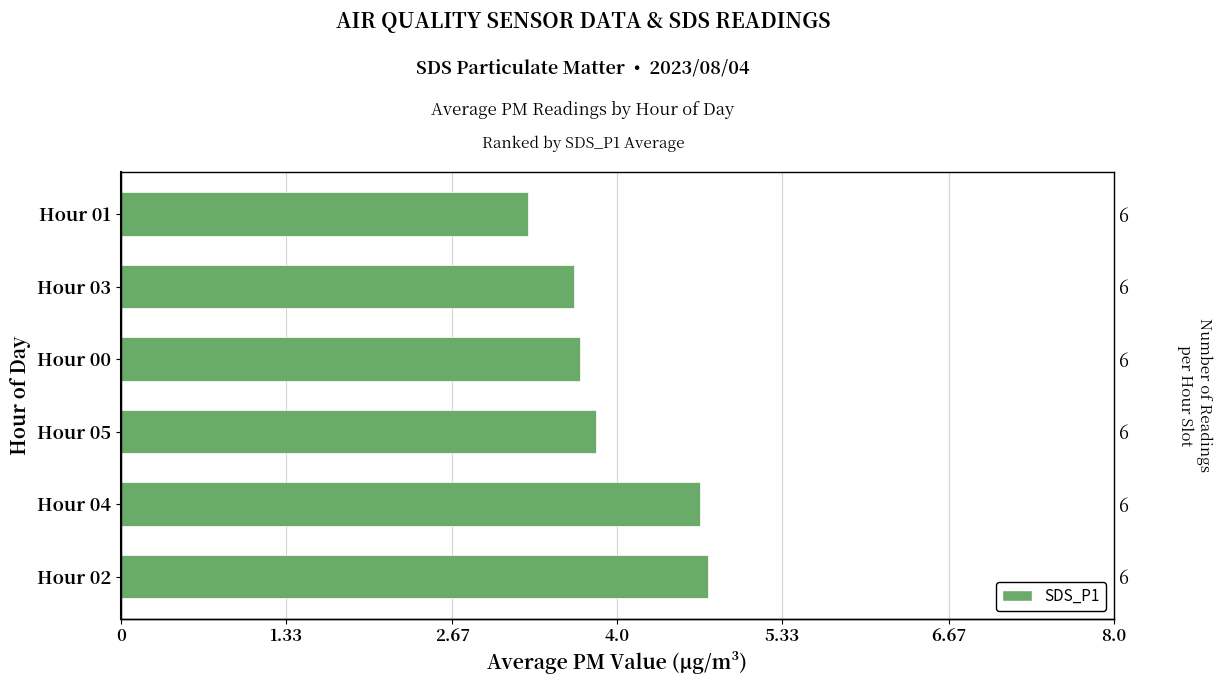

How many values are between 3 and 4?

4